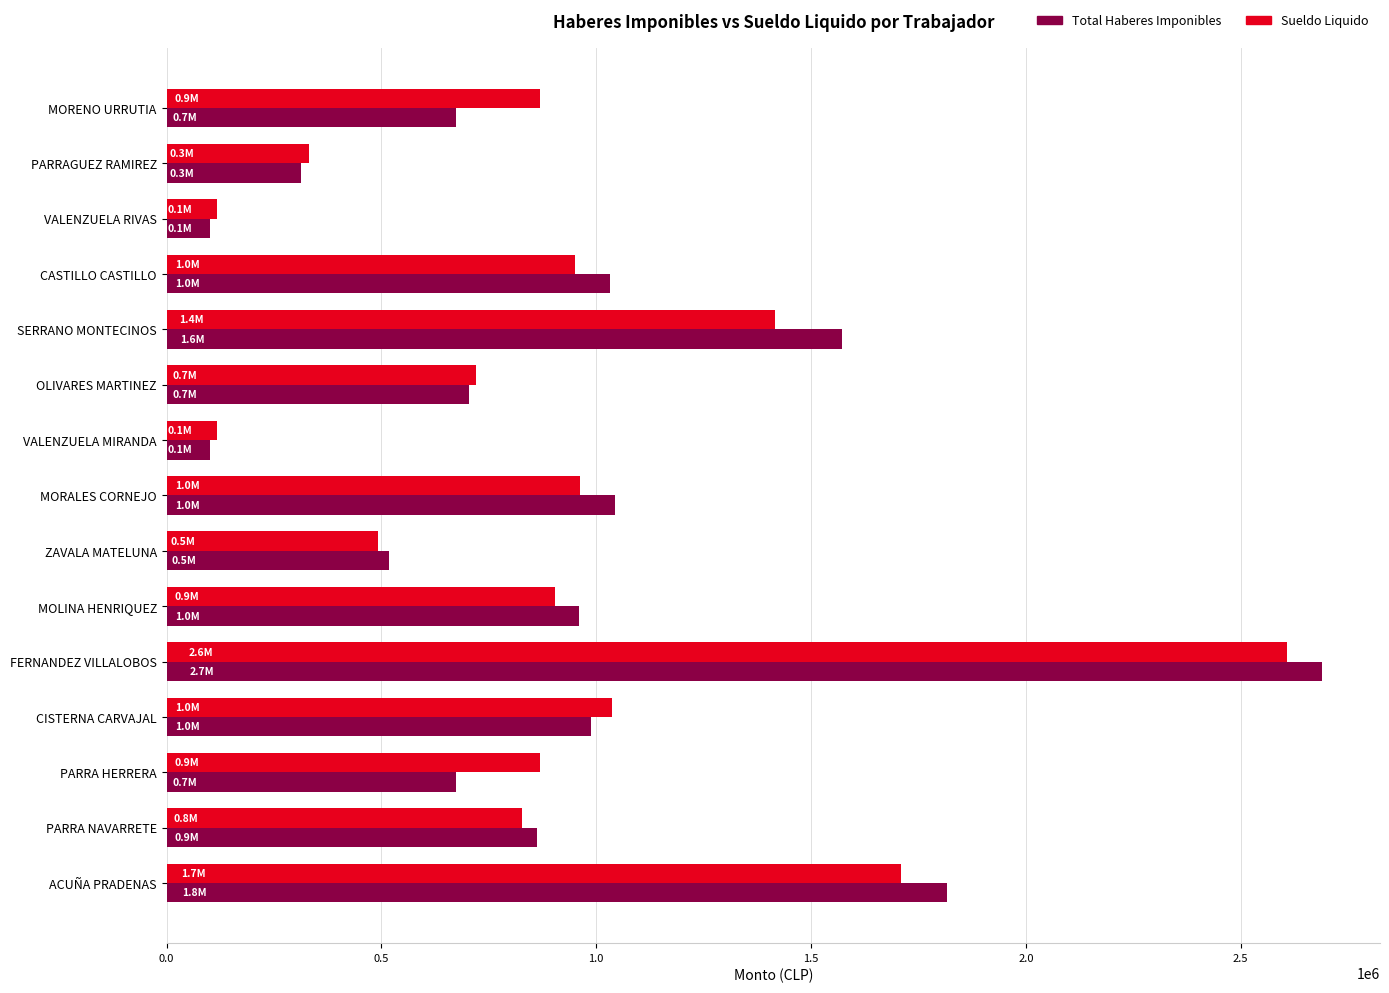

The value of Sueldo Liquido at PARRAGUEZ RAMIREZ is 330877. True or false?

True